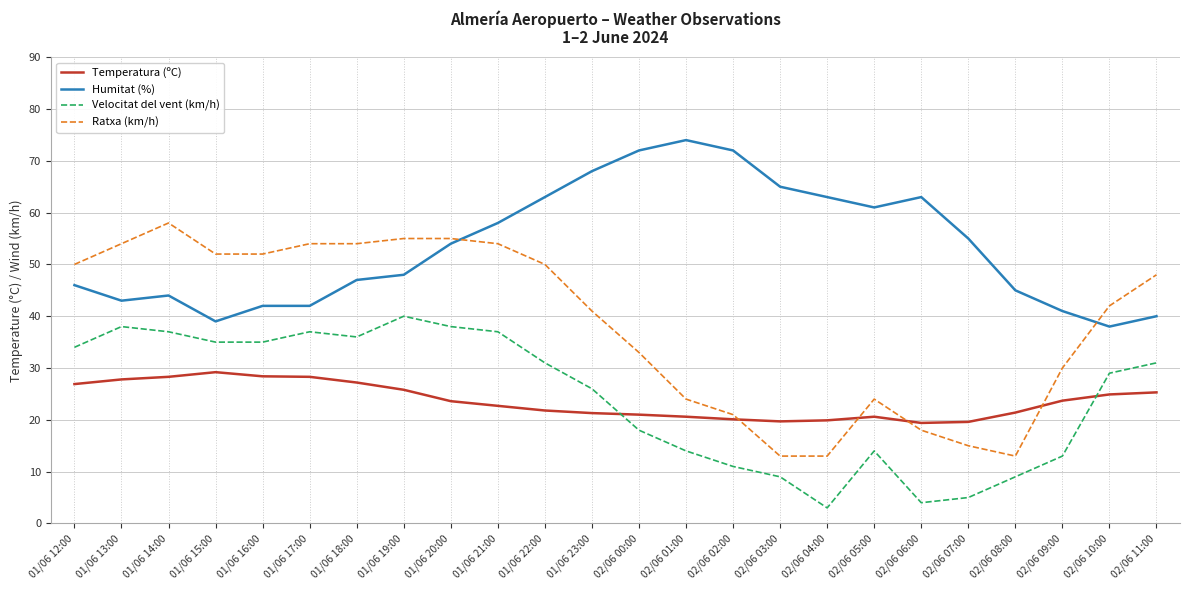

Read the Ratxa (km/h) value at 02/06 10:00.

42.0